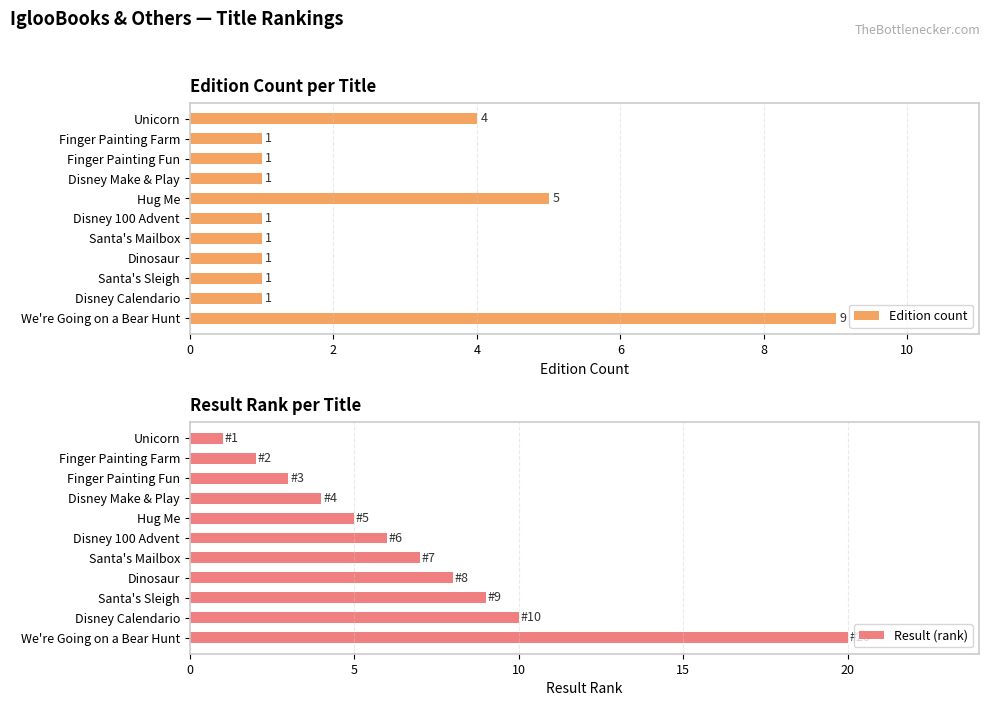

What is the maximum value for Edition count?

9